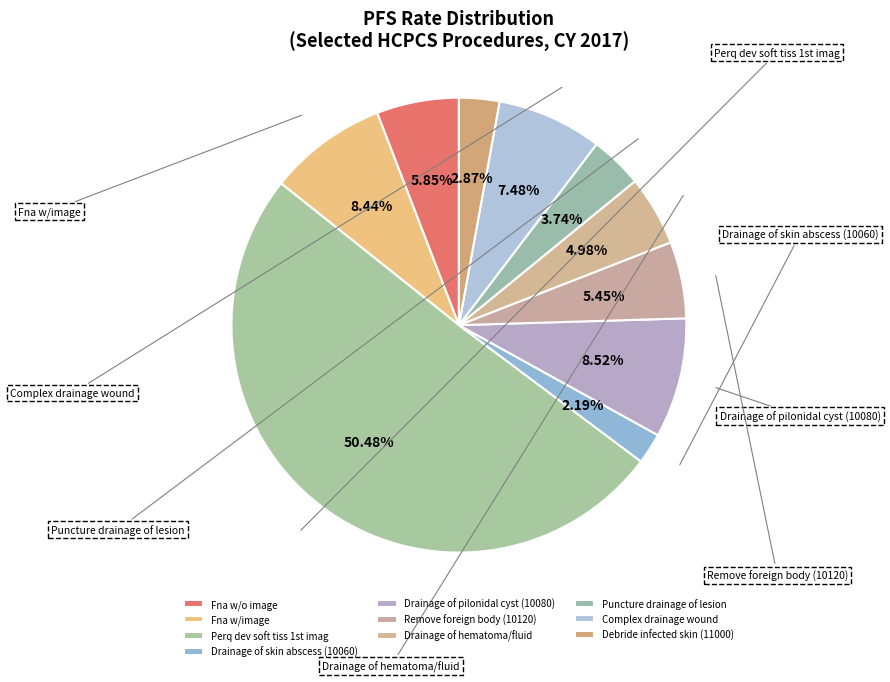

Combined, do Drainage of pilonidal cyst (10080) and Fna w/o image account for over 50%?

No